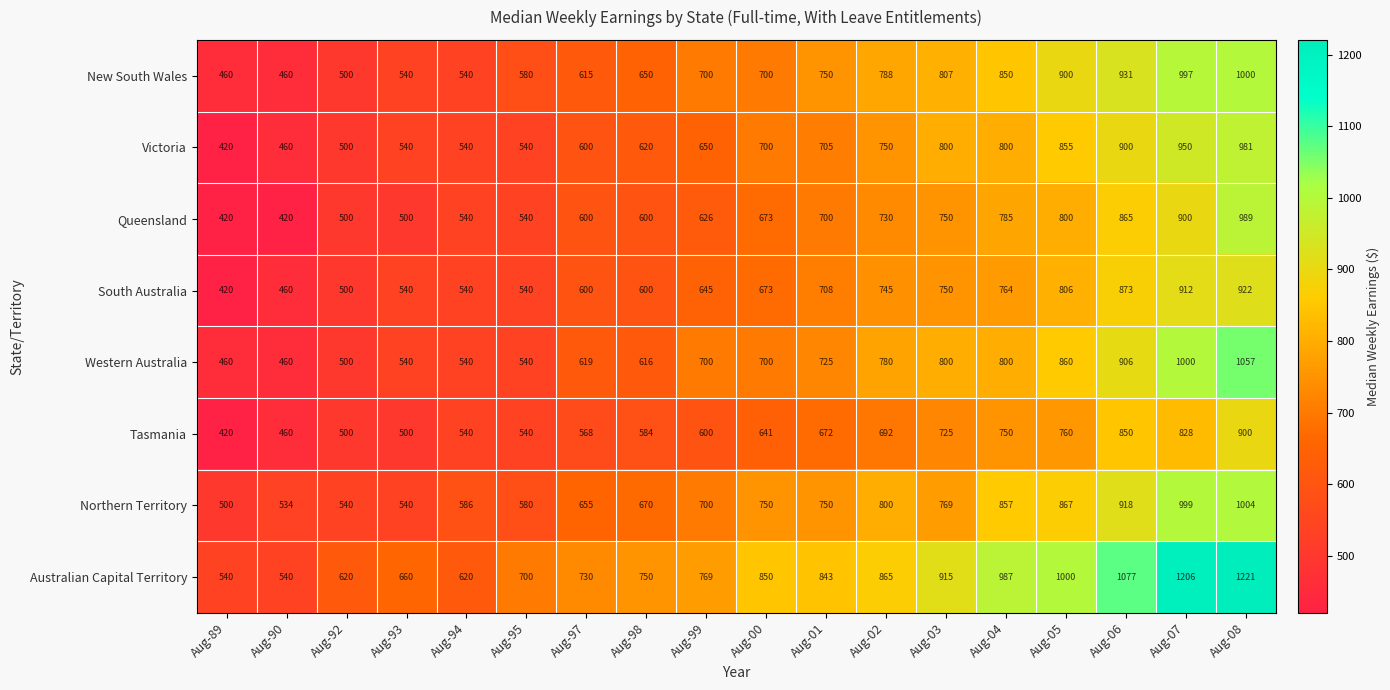

How many distinct data groups are displayed?

8